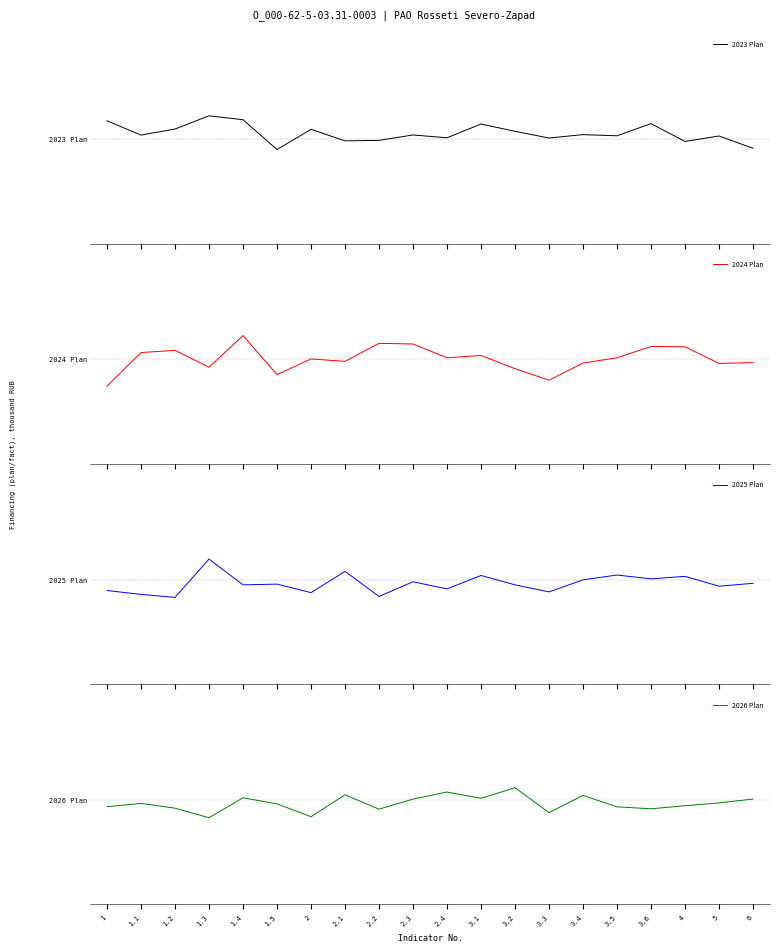

How many values in 2024 Plan are below zero?

9